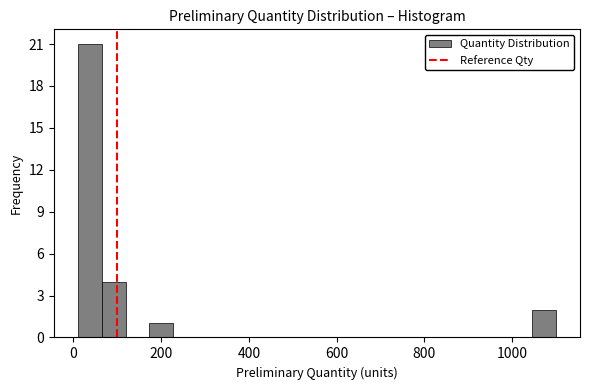

Read against the x-axis, roughly where is the centre of the tallest bar?

40